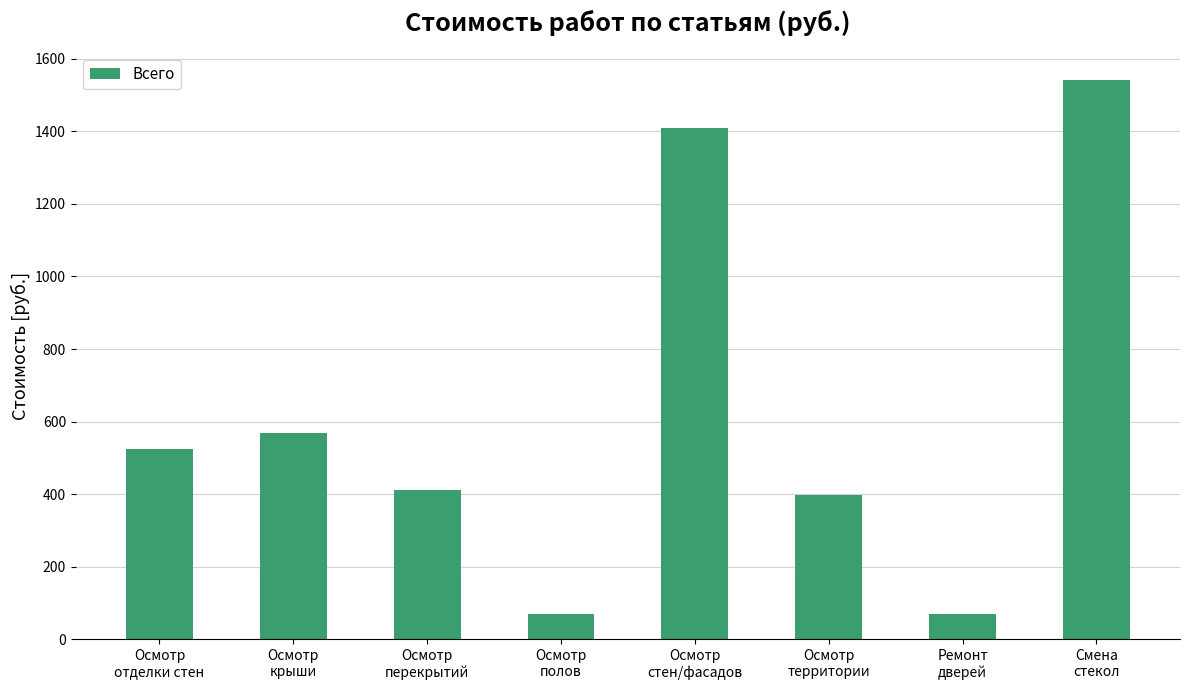

True or false: the data shows 373.0 at Смена
стекол.

False